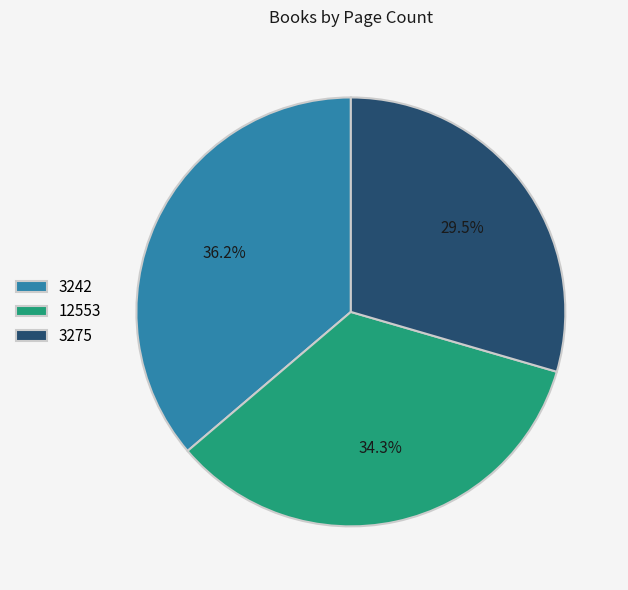

To the nearest percent, what is the difference between the 3242 and 3275 slice percentages?

7%